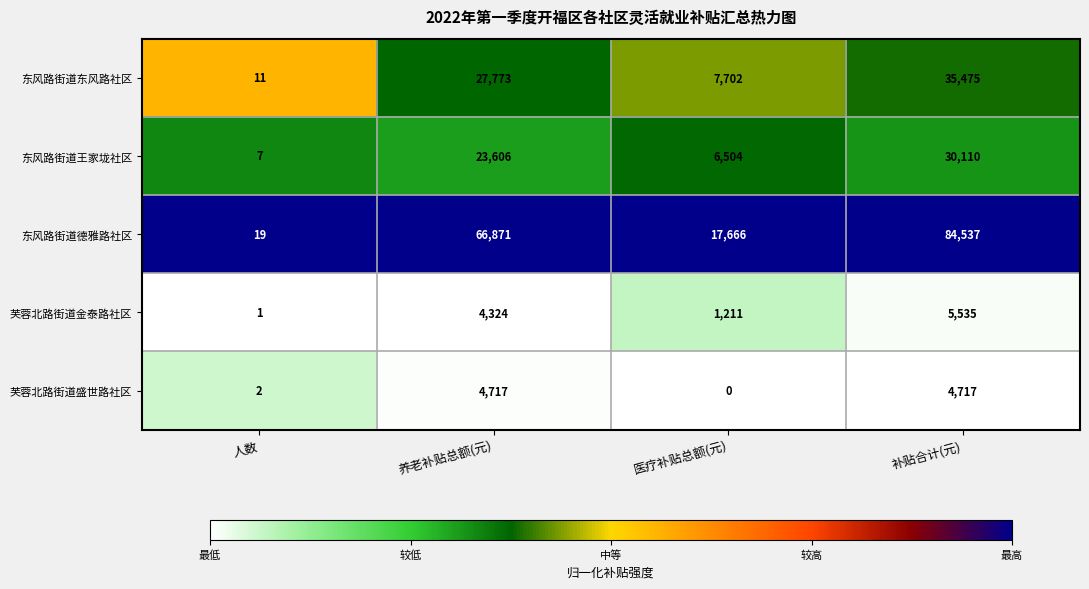

At how many categories does at least one series exceed 0?

4